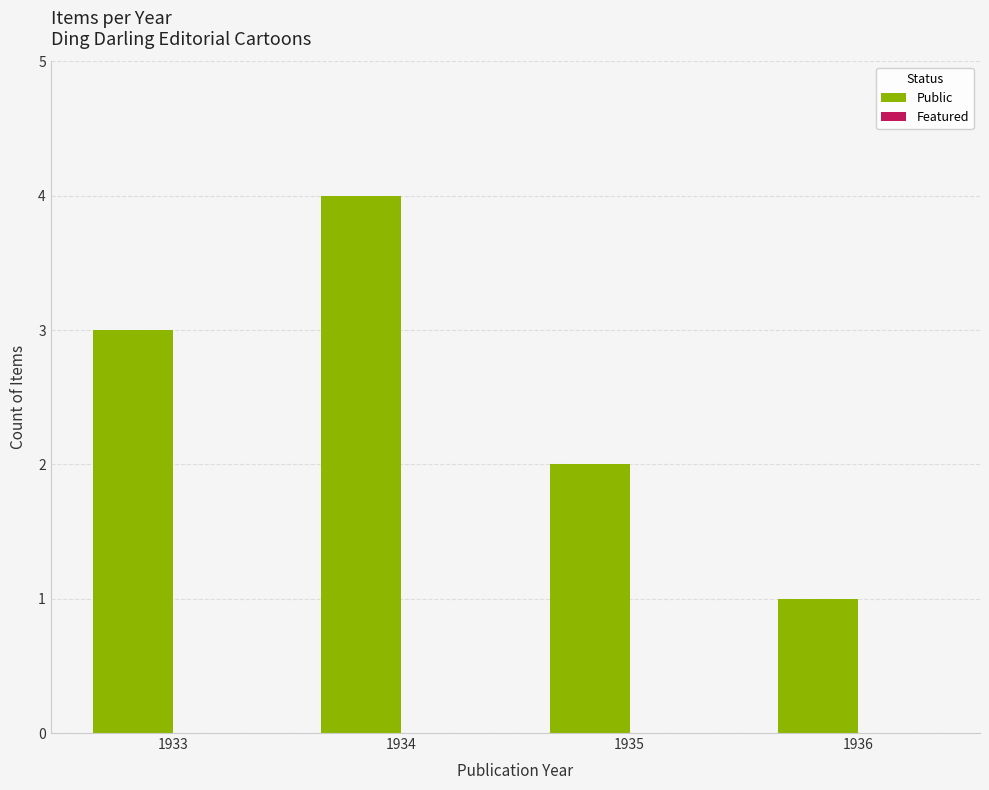

Reading left to right, what are all the values shown in this chart?

1933=3	1934=4	1935=2	1936=1